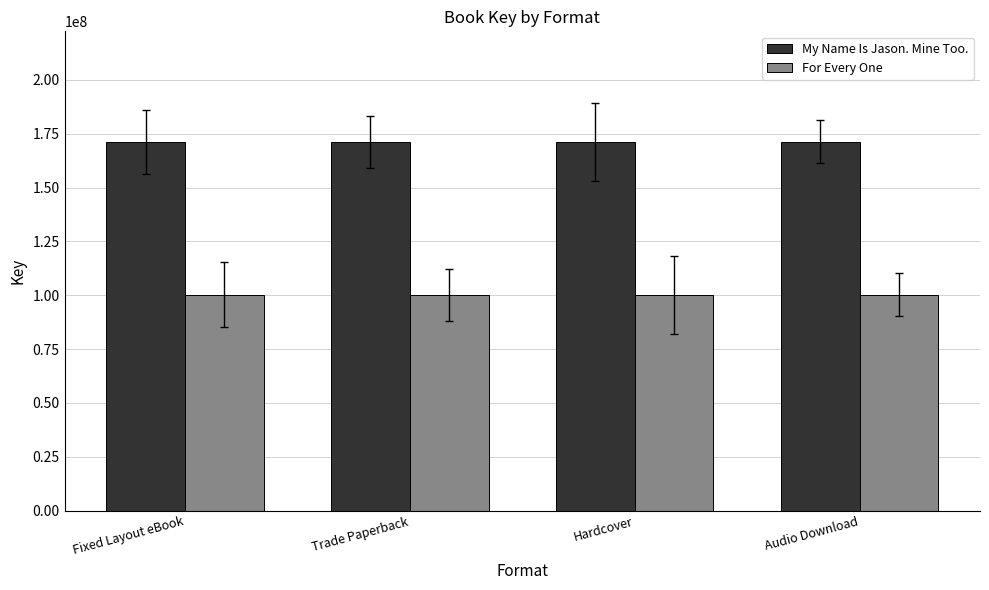

What is the minimum value for For Every One?

100216482